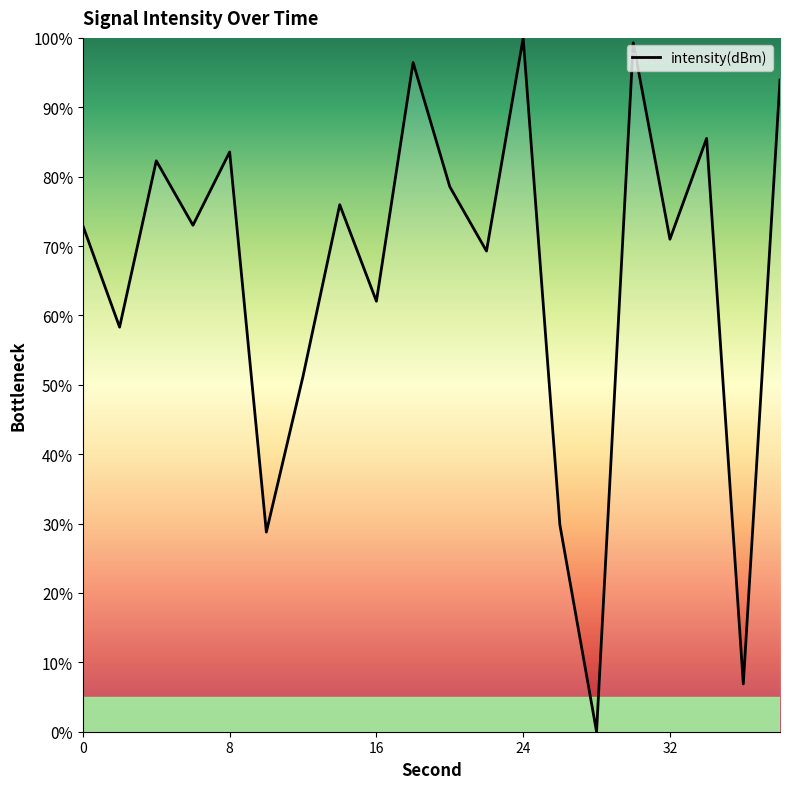

What is the difference between the maximum and minimum values?

100.0